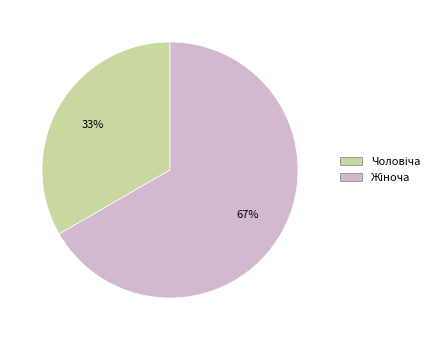

How many segments does this pie chart have?

2